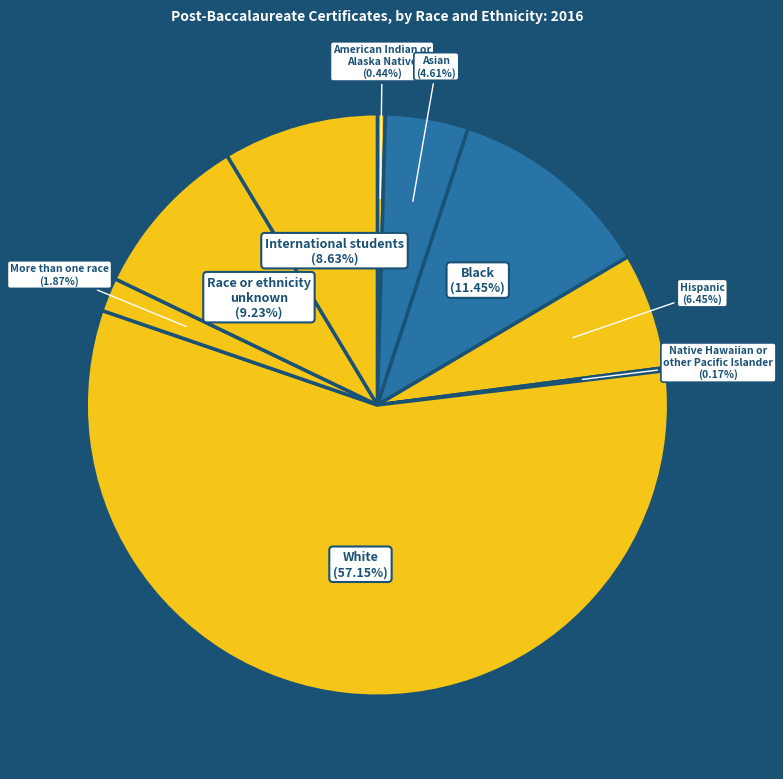

To the nearest percent, what is the difference between the largest and smallest slice percentages?

57%